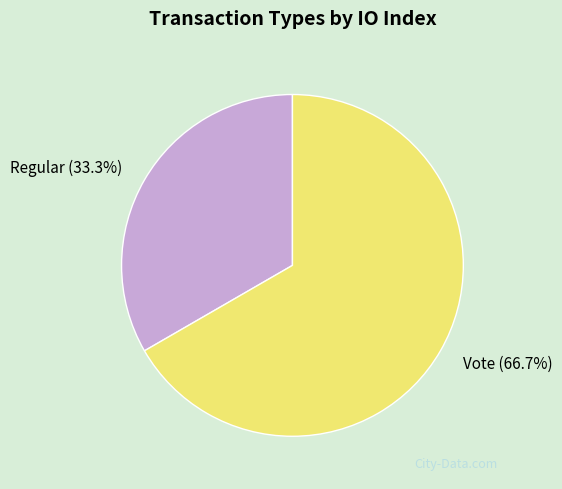

Is there a majority slice in this chart?

Yes